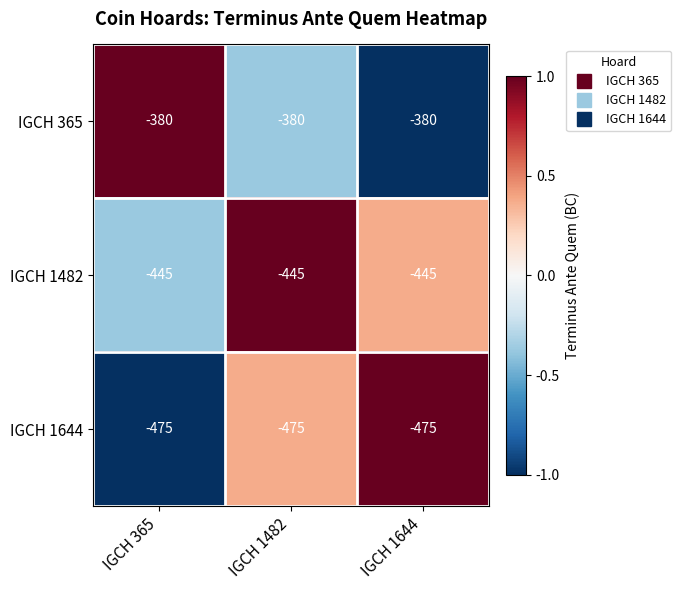

What is the spread (max minus min) of values at IGCH 1644?

95